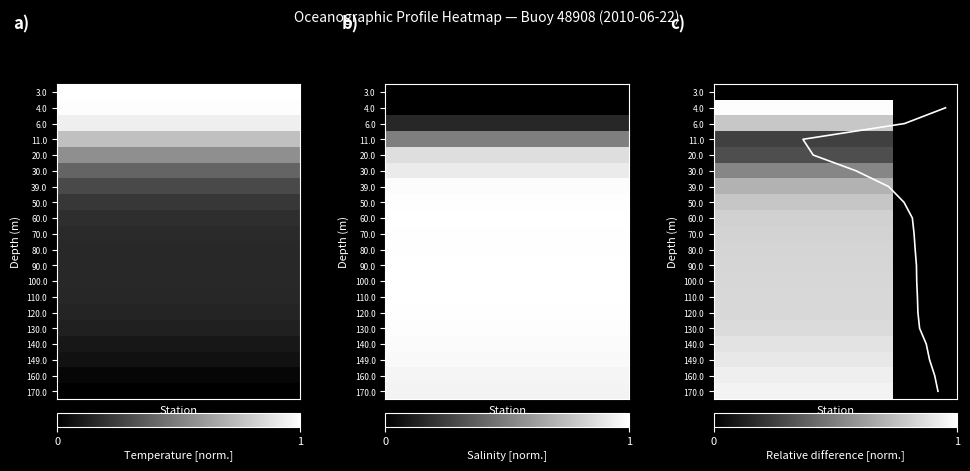

The chart shows a value of 11 at 6. True or false?

False